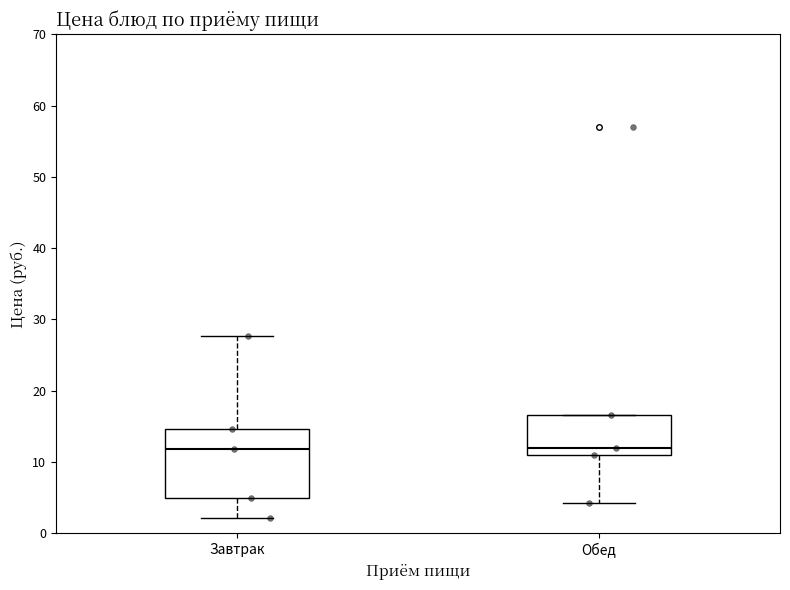

Reading left to right, read every box against the y-axis: the position of its median line, the range the box covers, and the ends of its whiskers. The values are not printed on the chart, so give them approximately, as read against the axis.

Завтрак: median 12, box 5 to 15, whiskers 2 to 28
Обед: median 12, box 11 to 17, whiskers 4 to 17